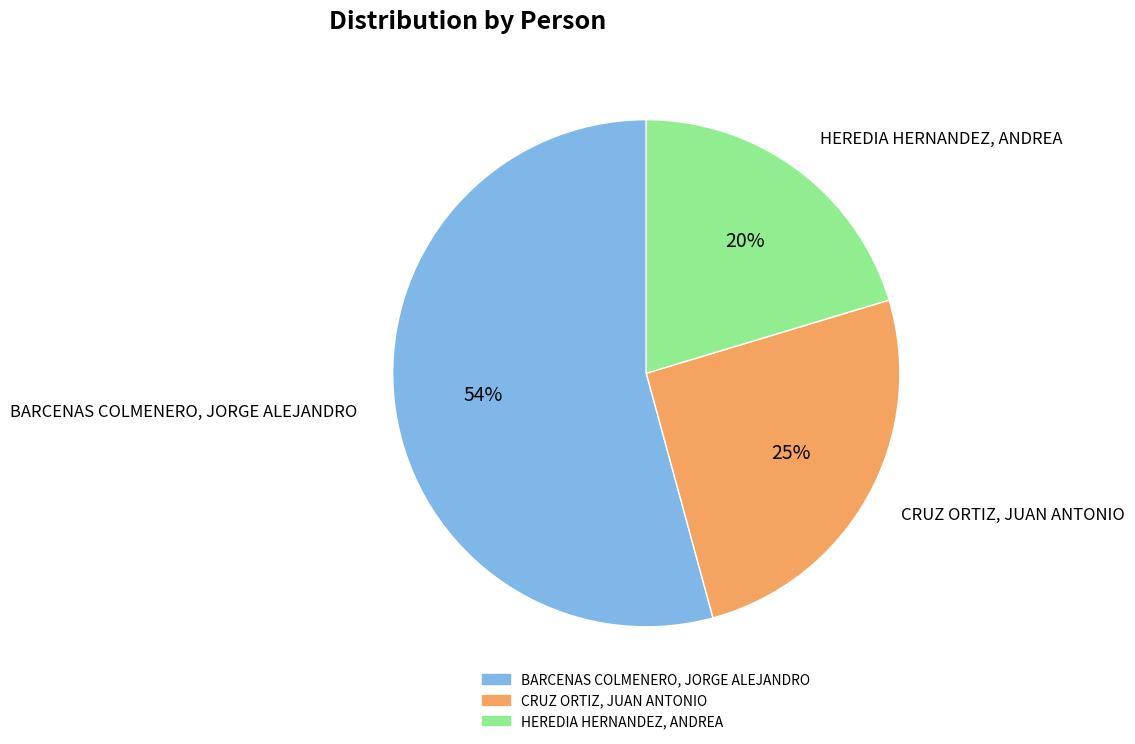

To the nearest percent, what is the difference between the CRUZ ORTIZ, JUAN ANTONIO and HEREDIA HERNANDEZ, ANDREA slice percentages?

5%